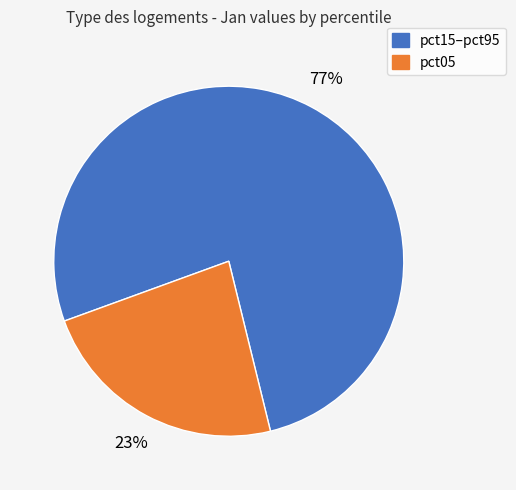

Count the number of slices in the pie.

2